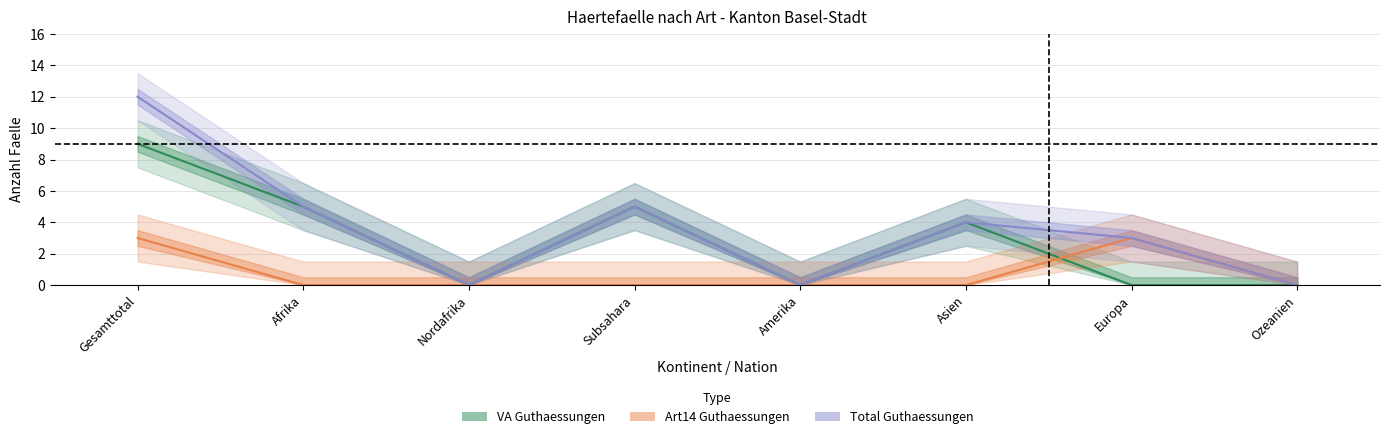

Does the chart display data point markers on the line(s)?

No